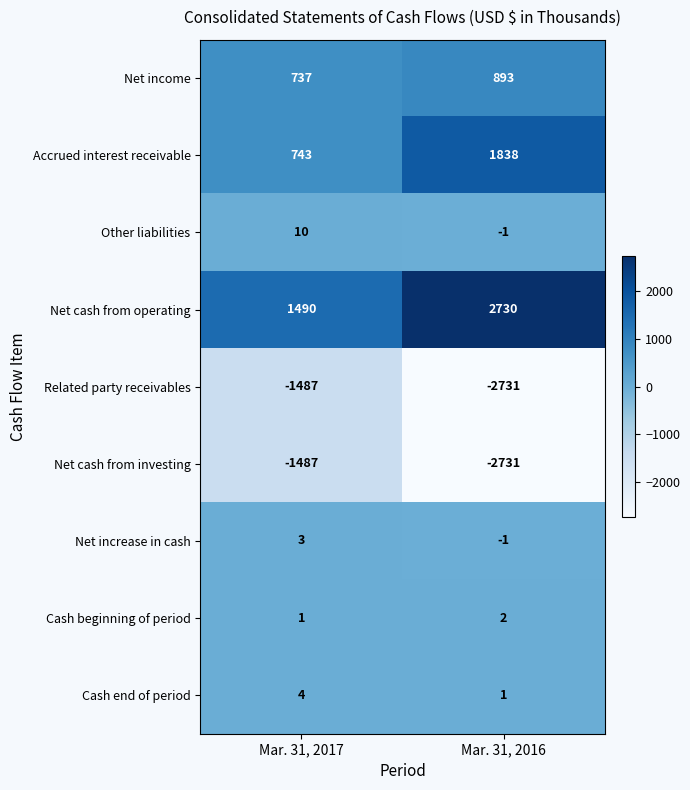

List the labels in order of Accrued interest receivable value, largest first.

Mar. 31, 2016, Mar. 31, 2017